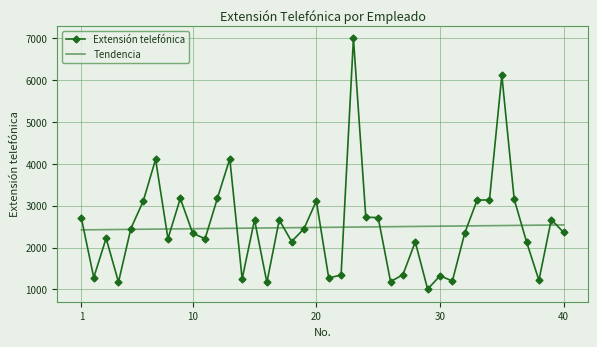

List the series in order of their peak value, lowest first.

Tendencia, Extensión telefónica